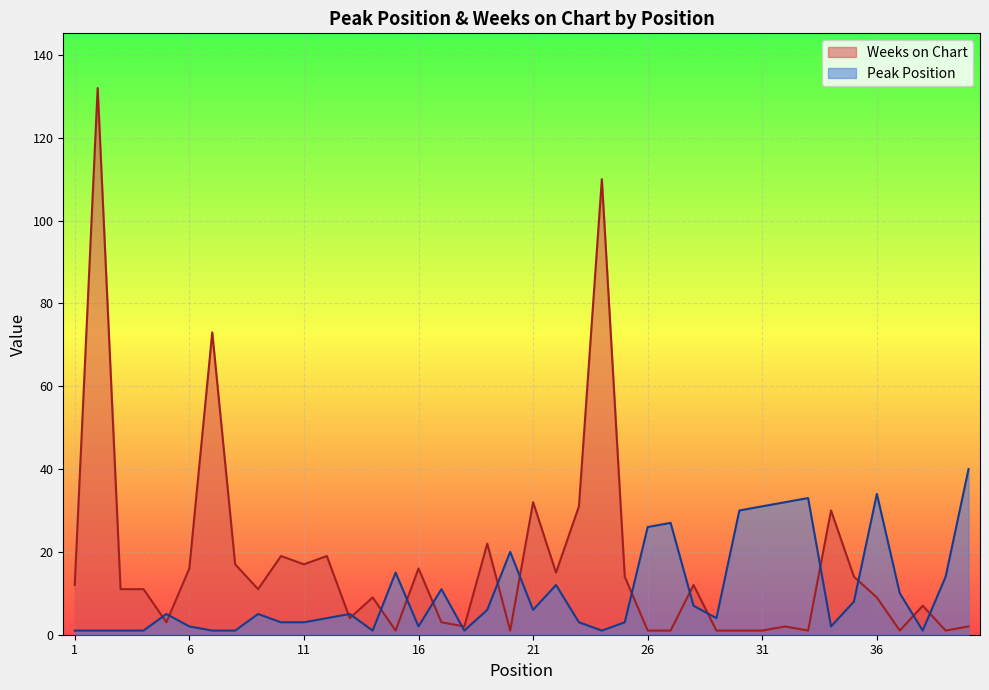

At which label is Peak Position closest to 20?

20